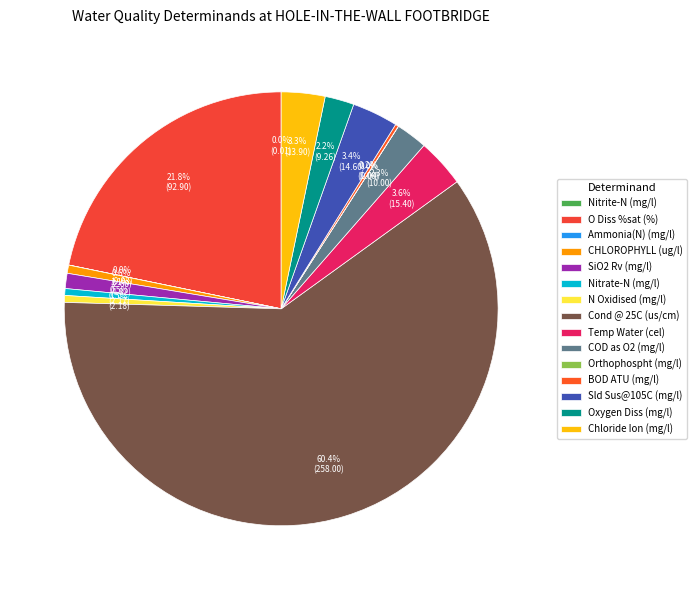

Which has a higher value, Temp Water (cel) or Chloride Ion (mg/l)?

Temp Water (cel)